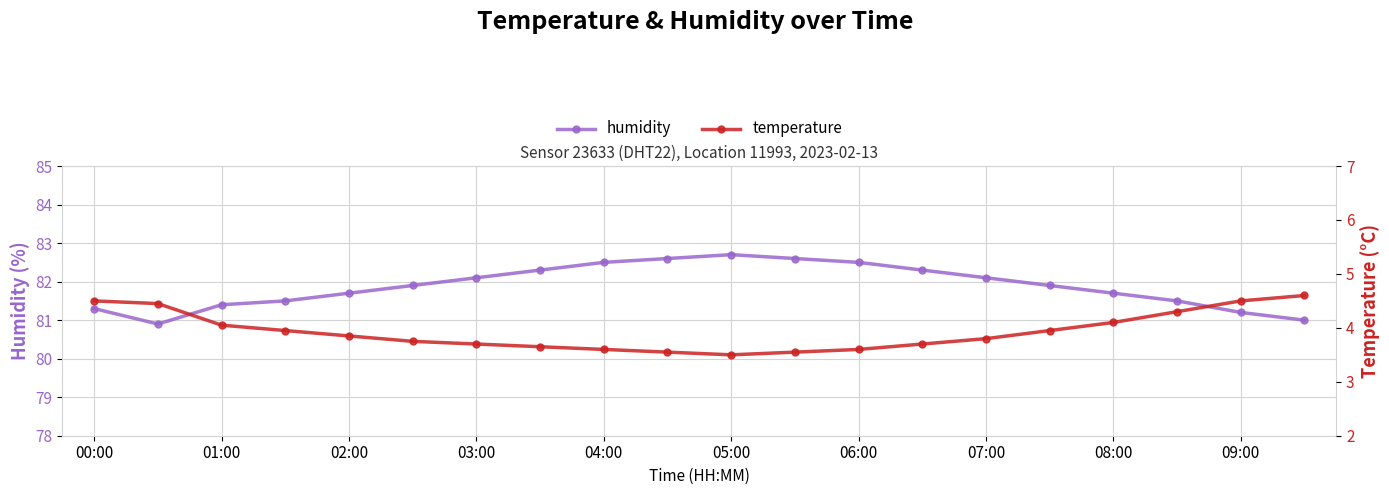

Rank the series by their average value, from highest to lowest.

humidity, temperature